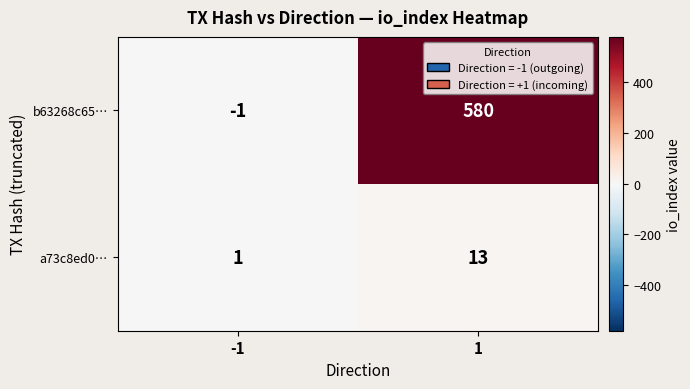

True or false: b63268c65… has a value of 580 at 1.

True